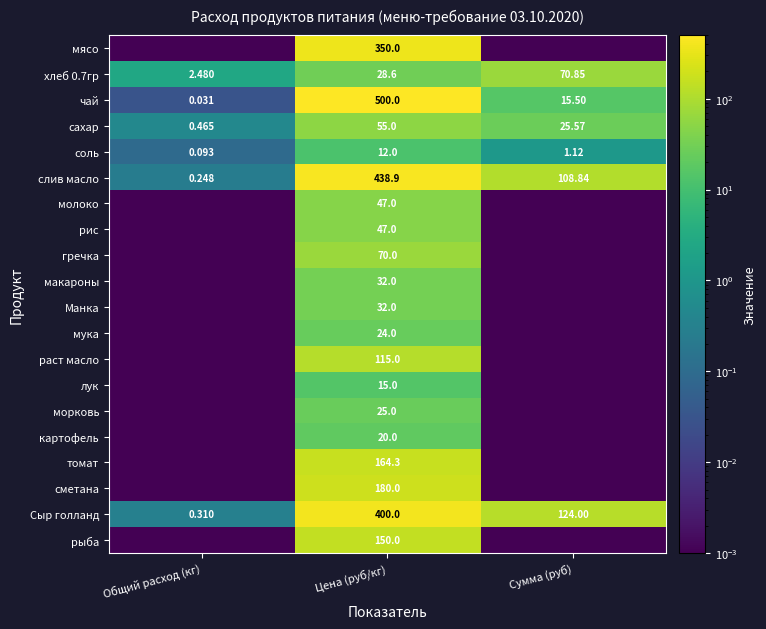

At which label is соль closest to 6?

Сумма (руб)